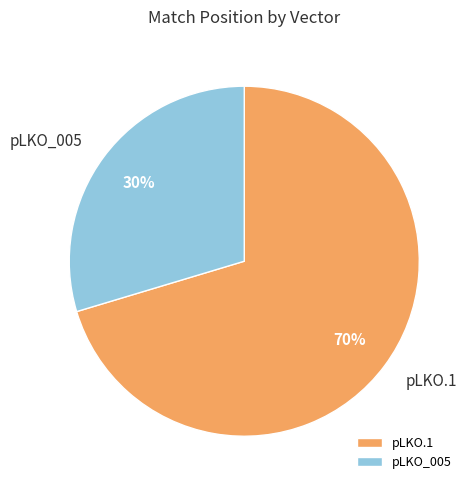

Count the number of slices in the pie.

2